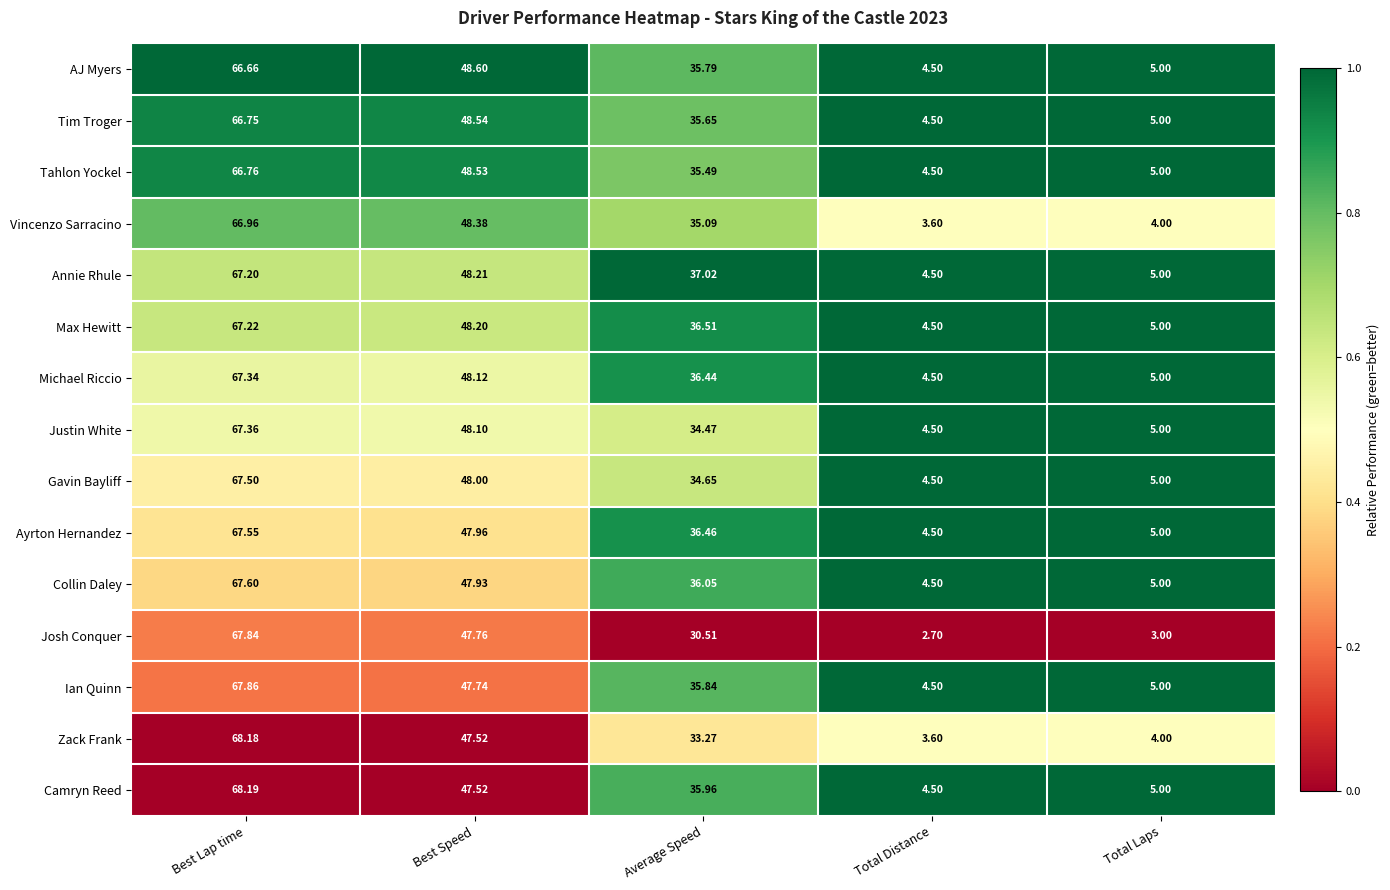

Where does the Tim Troger series first go above 35?

Best Lap time